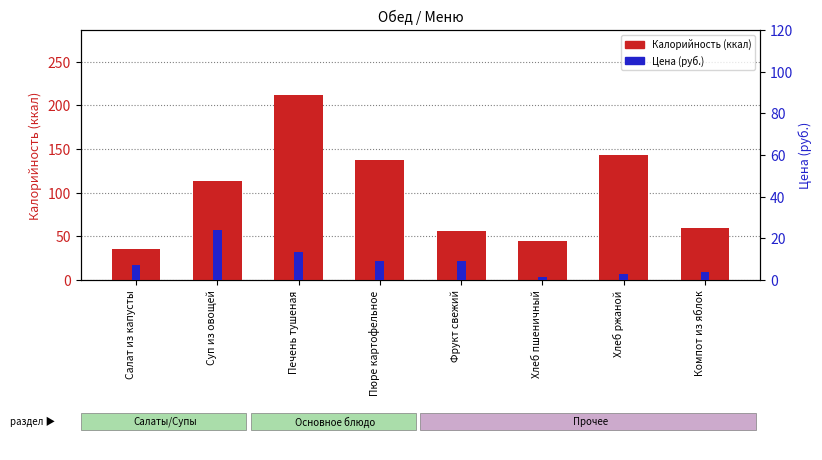

How many data points in Калорийность are above 113?

3